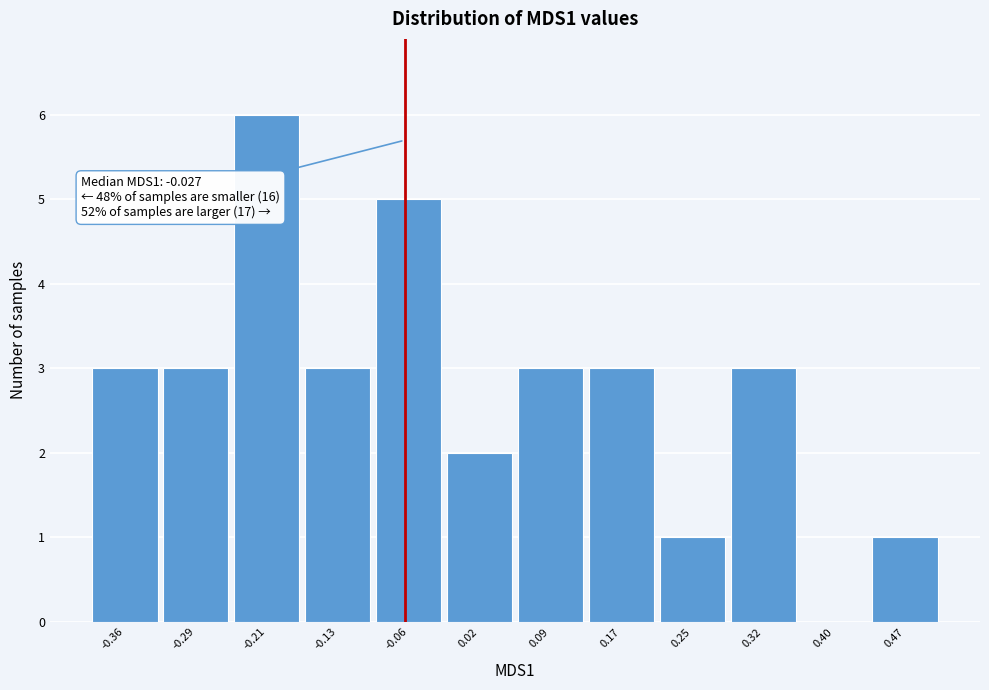

Reading left to right, what are all the values shown in this chart?

-0.36=3	-0.29=3	-0.21=6	-0.13=3	-0.06=5	0.02=2	0.09=3	0.17=3	0.25=1	0.32=3	0.40=0	0.47=1